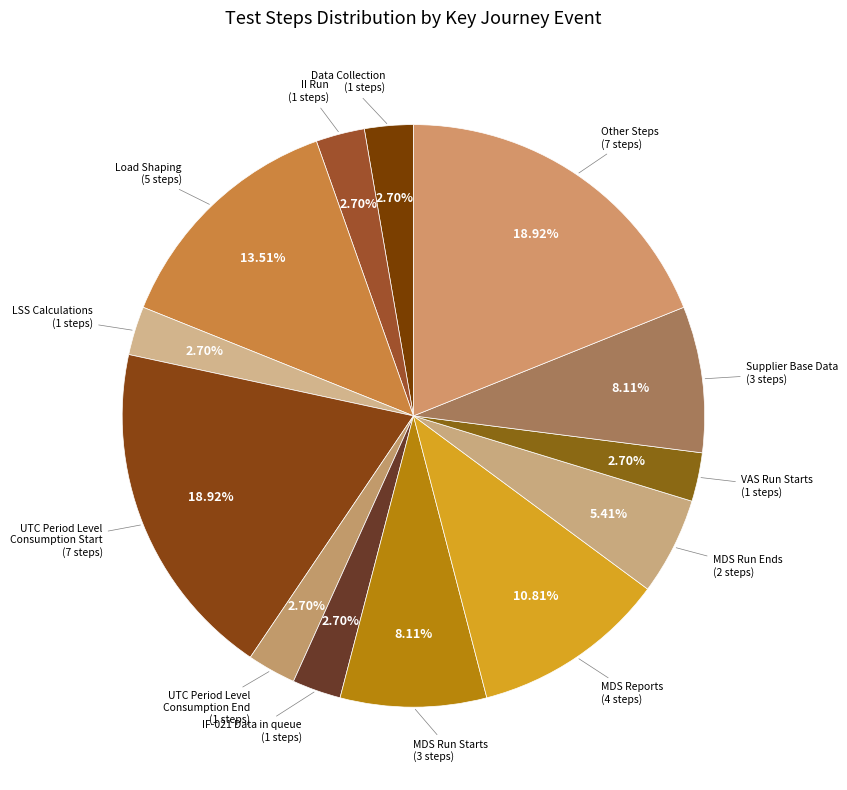

Count the number of slices in the pie.

13